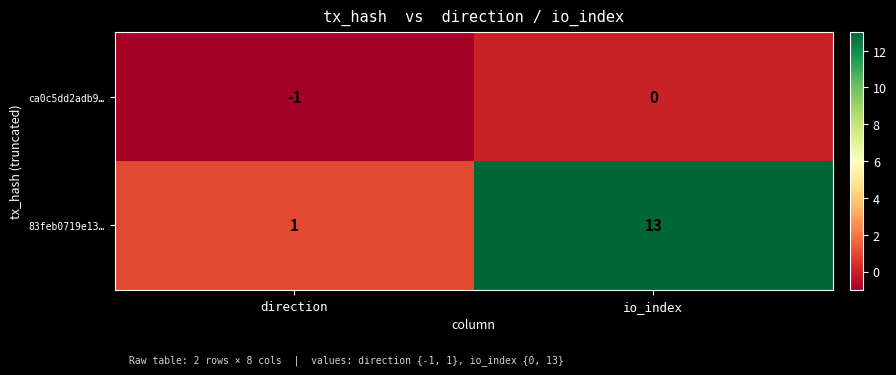

Reading left to right, transcribe all the data shown in this chart.

ca0c5dd2adb9…: direction=-1	io_index=0
83feb0719e13…: direction=1	io_index=13